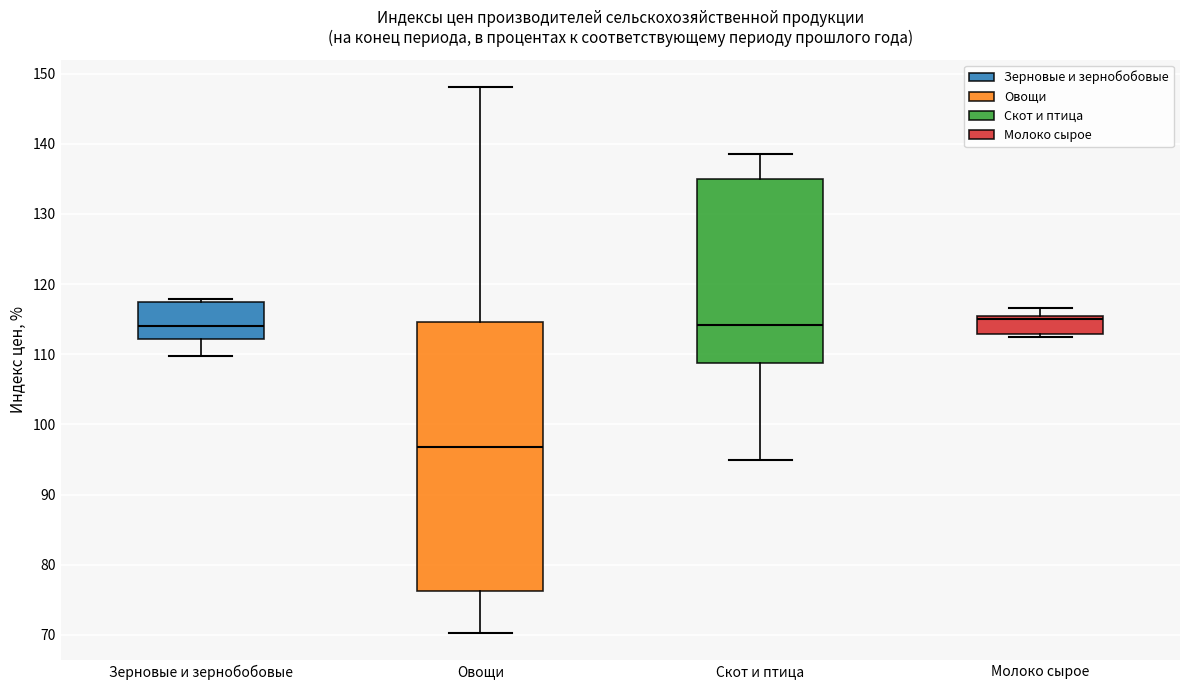

Reading left to right, transcribe this box plot: for each box, give where its median line is, the range the box spans, and where its two whiskers end, as read against the y-axis. The values are not printed on the chart, so give them approximately, as read against the axis.

Зерновые и зернобобовые: median 114, box 112 to 117, whiskers 110 to 118
Овощи: median 97, box 76 to 115, whiskers 70 to 148
Скот и птица: median 114, box 109 to 135, whiskers 95 to 139
Молоко сырое: median 115 (just below the box's upper edge), box 113 to 115, whiskers 112 to 117